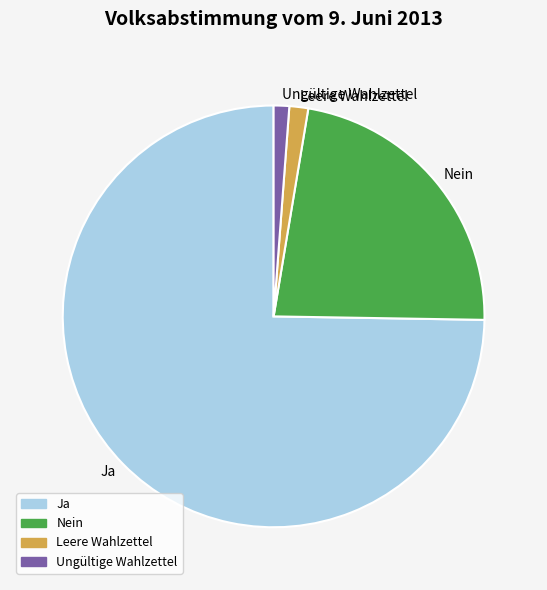

Is there a majority slice in this chart?

Yes